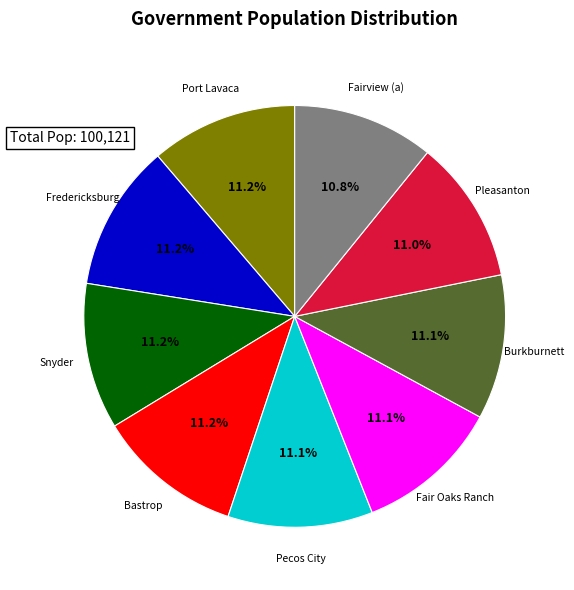

The Bastrop slice represents 11% of the pie. True or false?

True